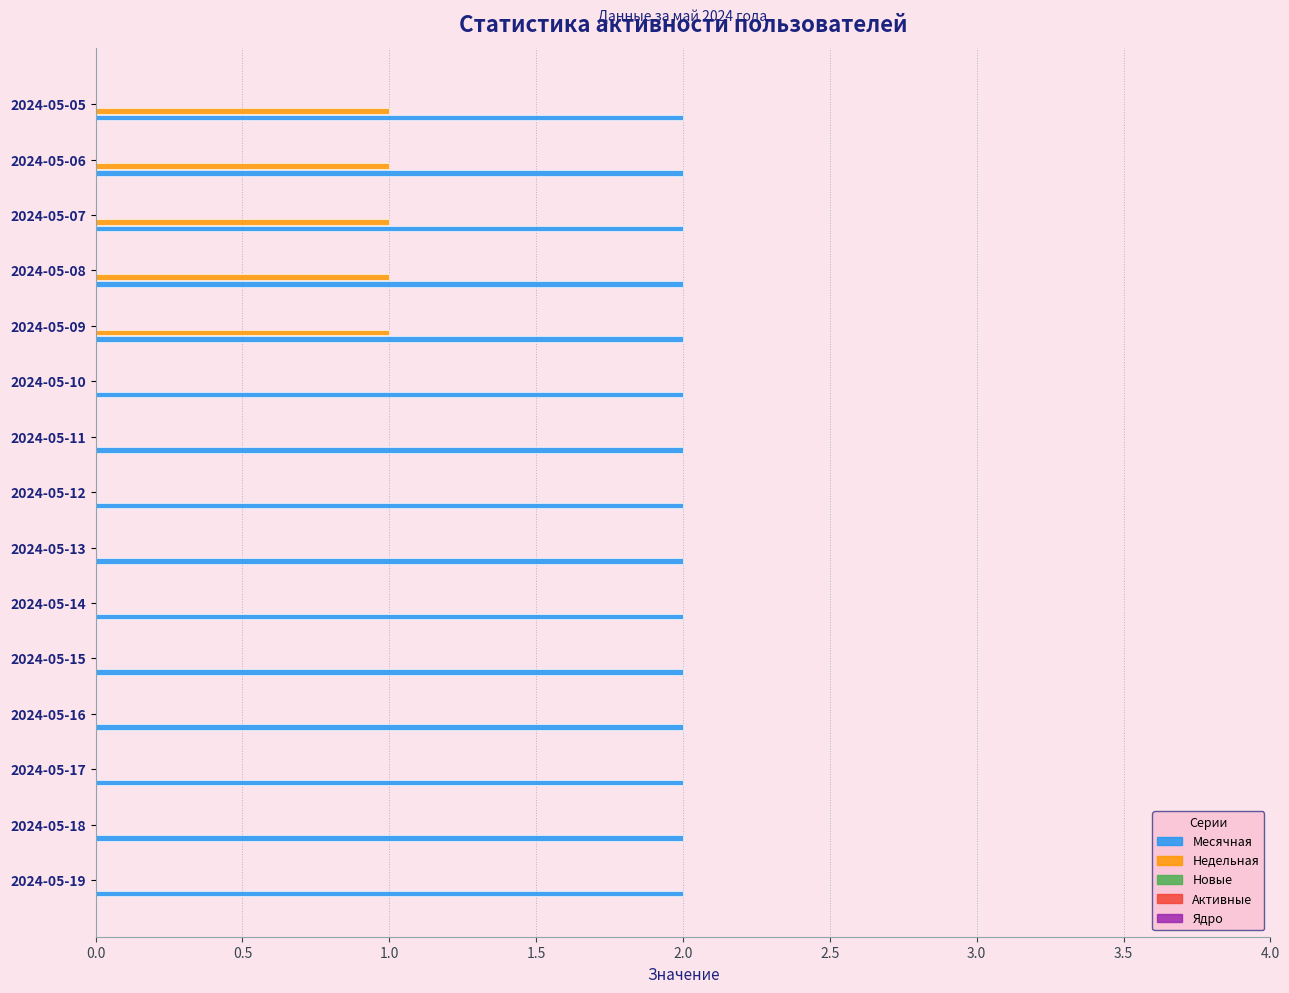

What is the total value across all series at 2024-05-09?

3